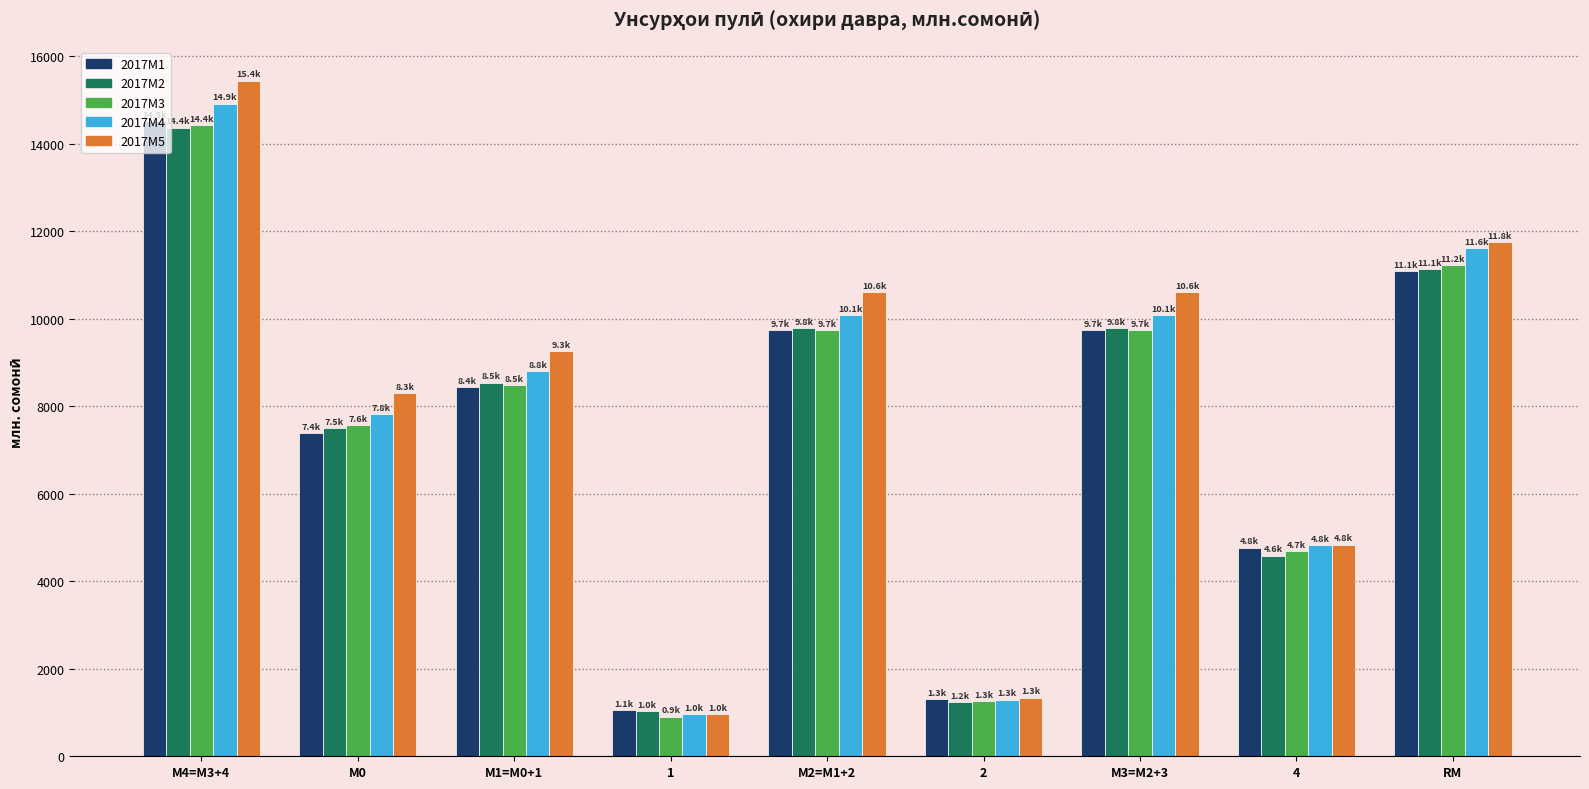

Which label corresponds to the largest value in the chart?

М4=M3+4